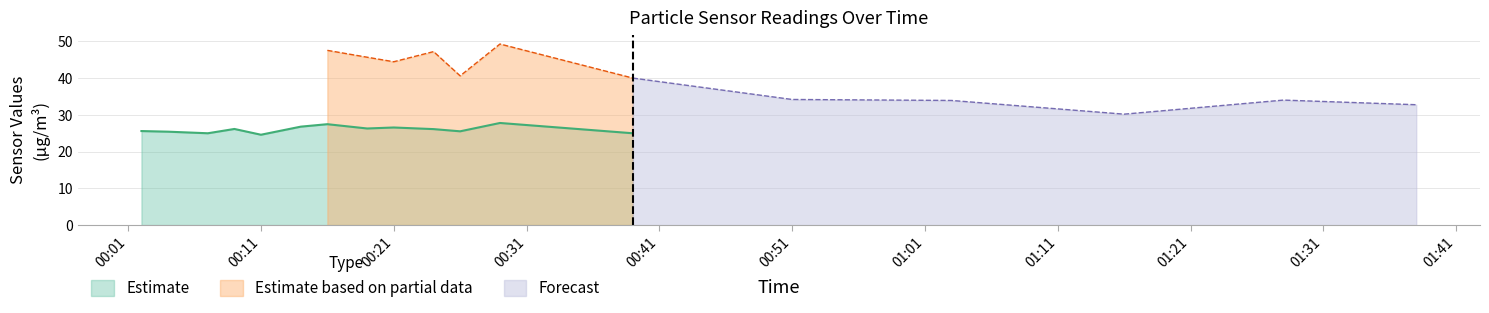

What is the minimum value for Estimate?

24.6